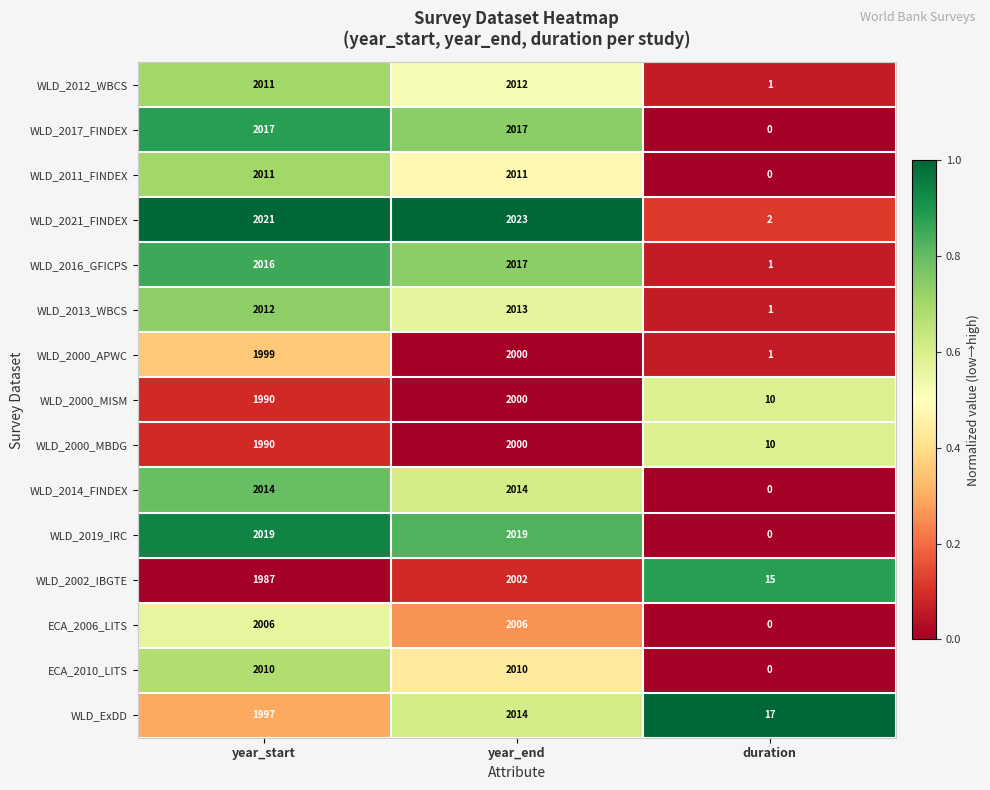

How many series are shown in this chart?

15